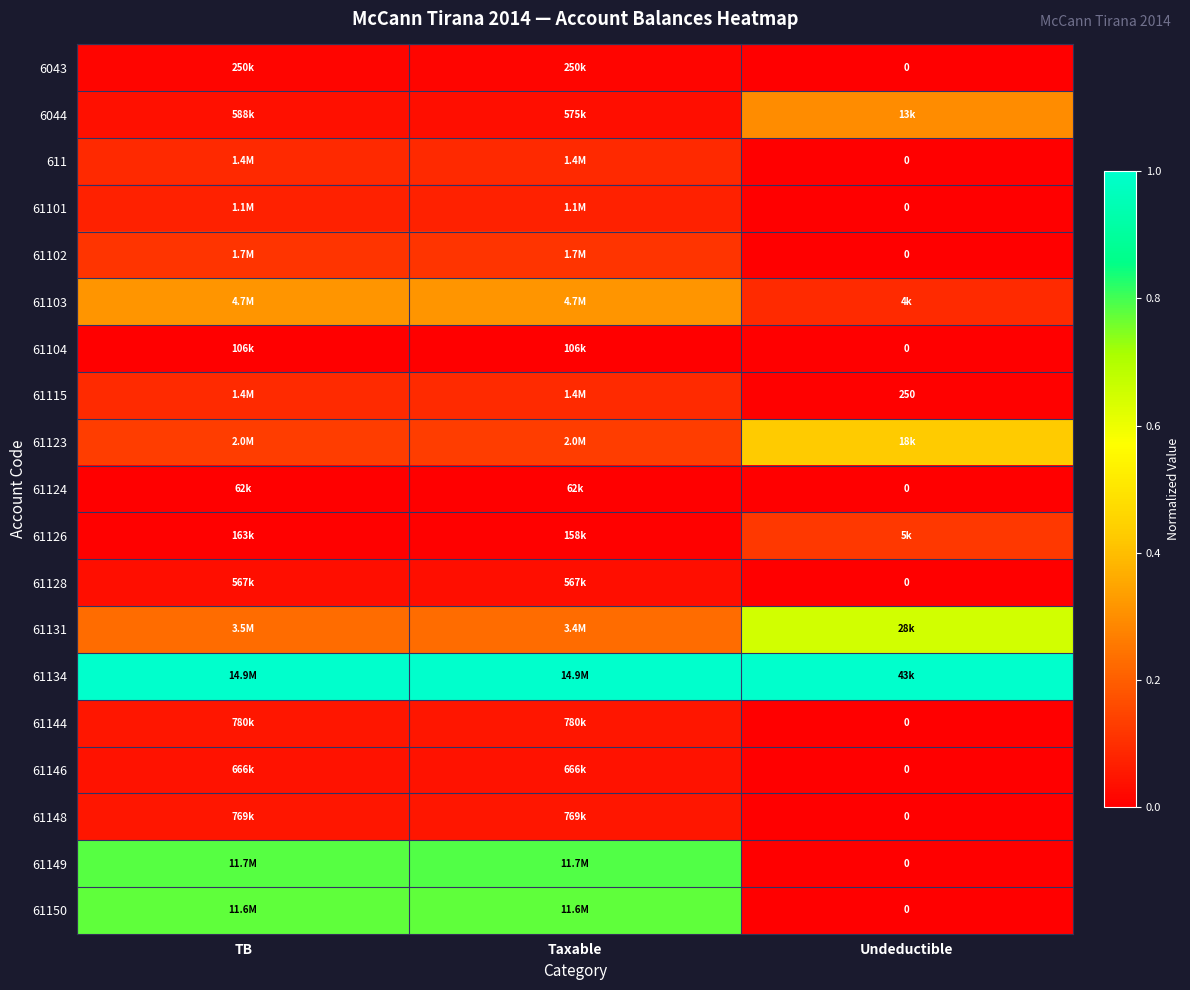

True or false: 61102 has a value of 0.1 at Taxable.

False